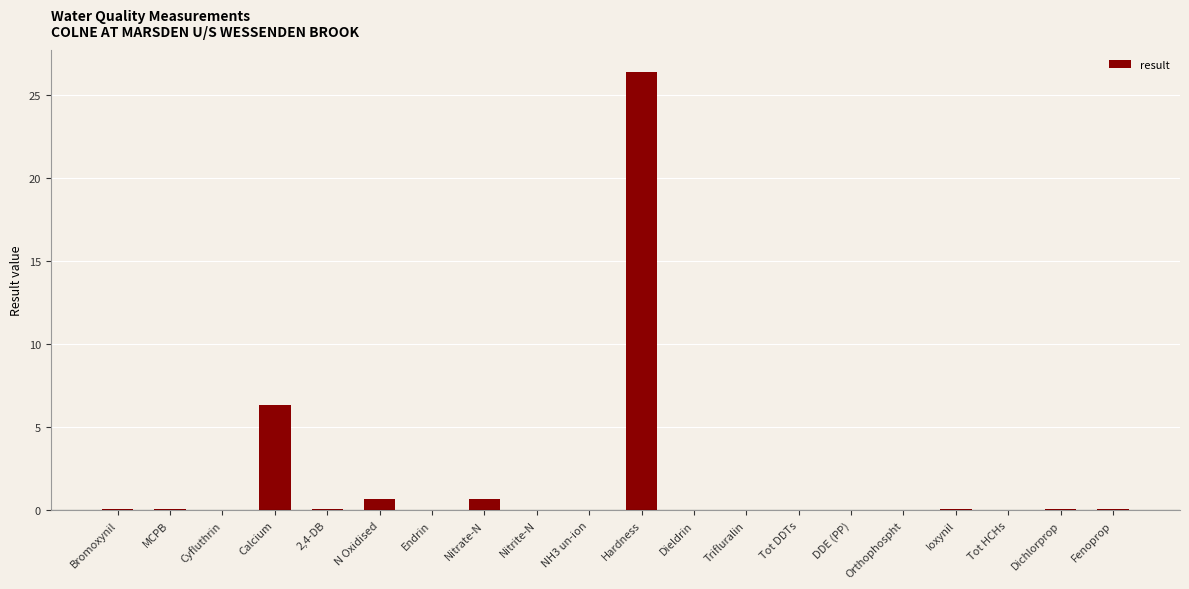

Where is the data nearest to the value 13?

Calcium